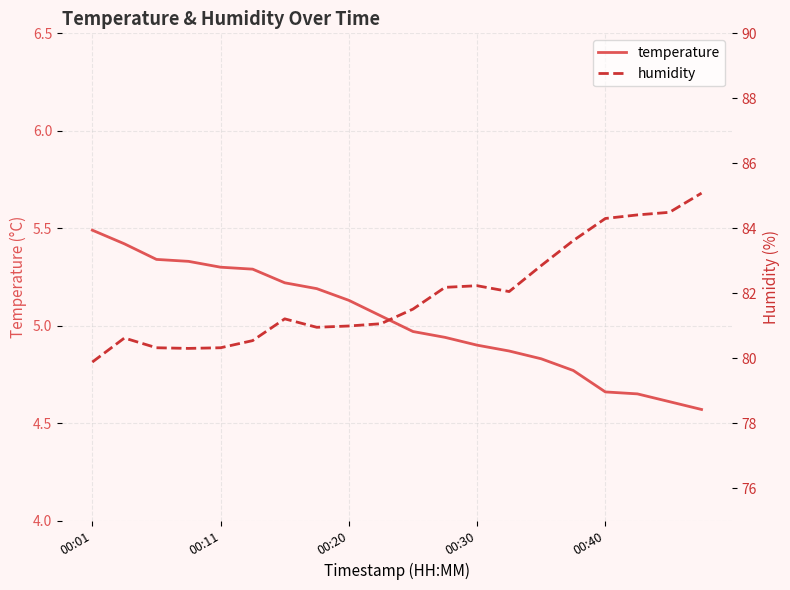

Which series has the largest total across all categories?

humidity